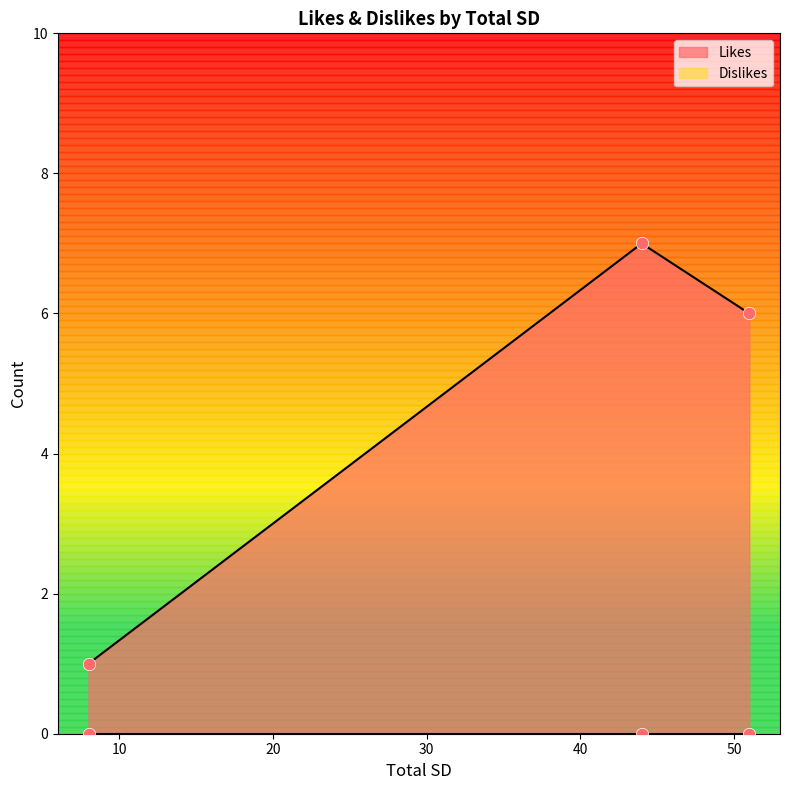

At which category is the sum across all series the highest?

44